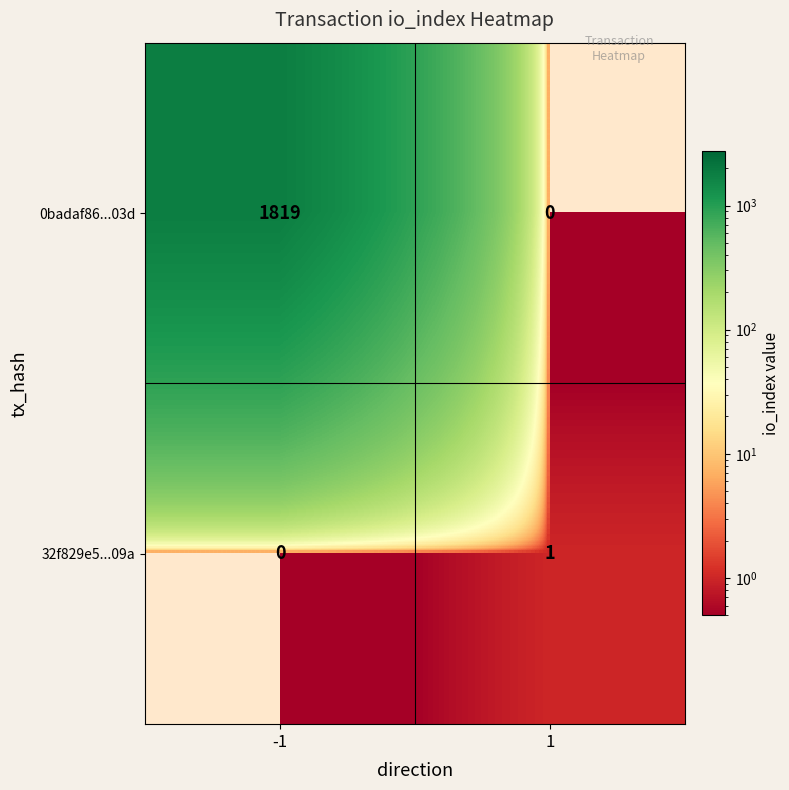

Is it true that 0badaf86...03d equals 1017 at -1?

False